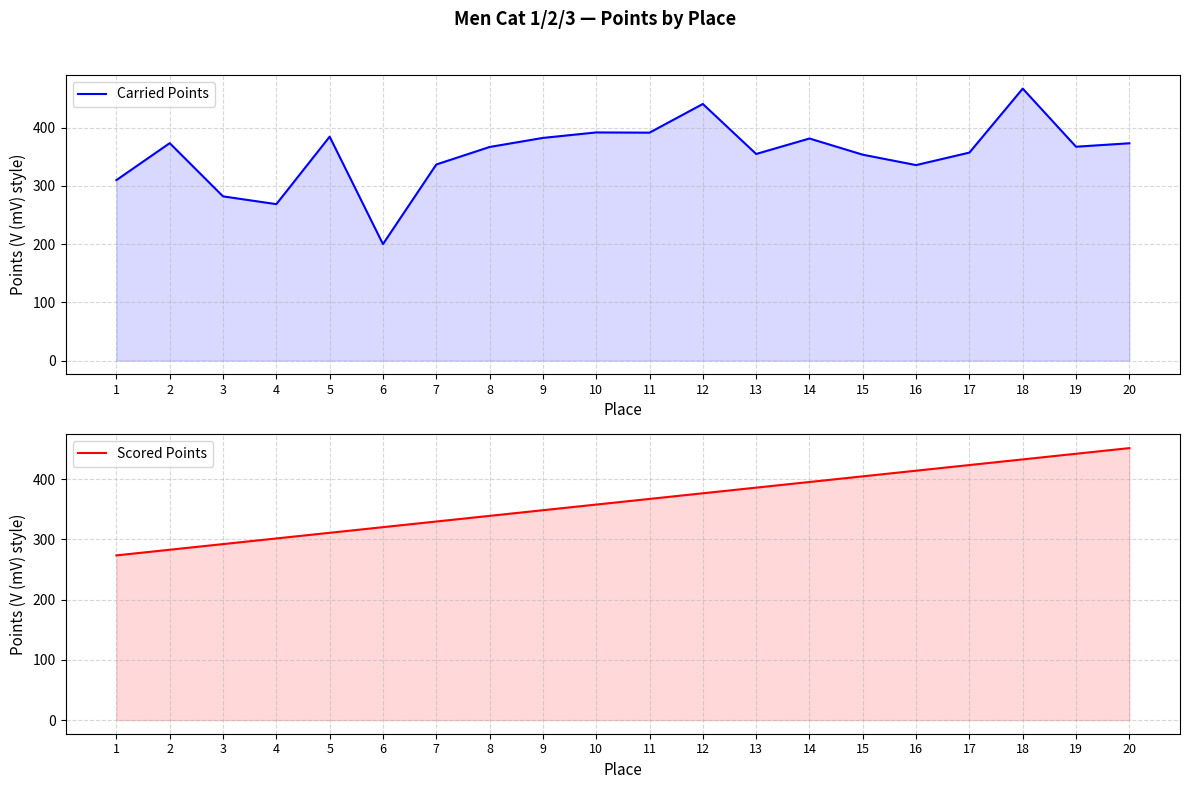

Where does the Carried Points series first go above 367?

2